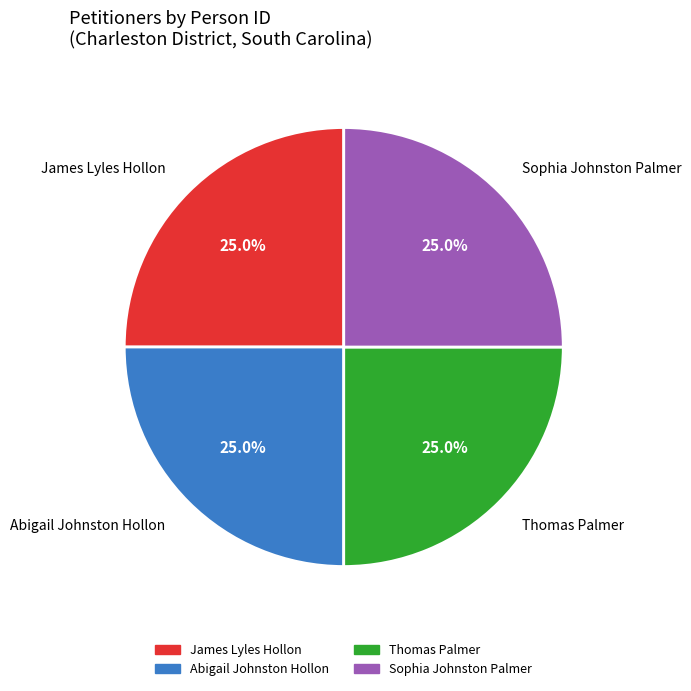

To the nearest percent, what is the average slice percentage?

25%